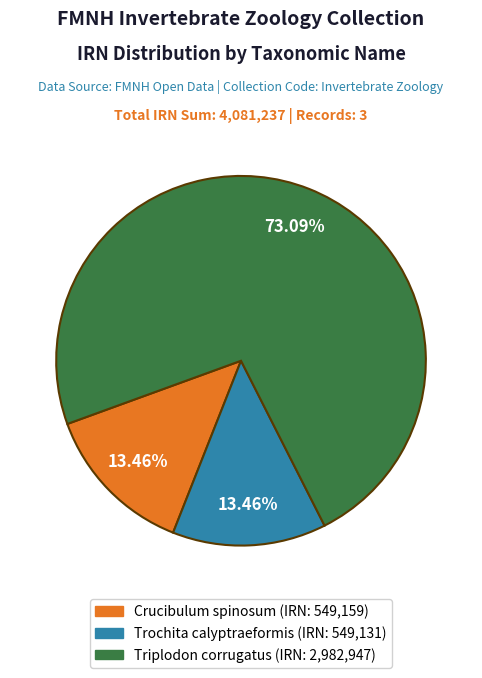

What is the majority slice?

Triplodon corrugatus